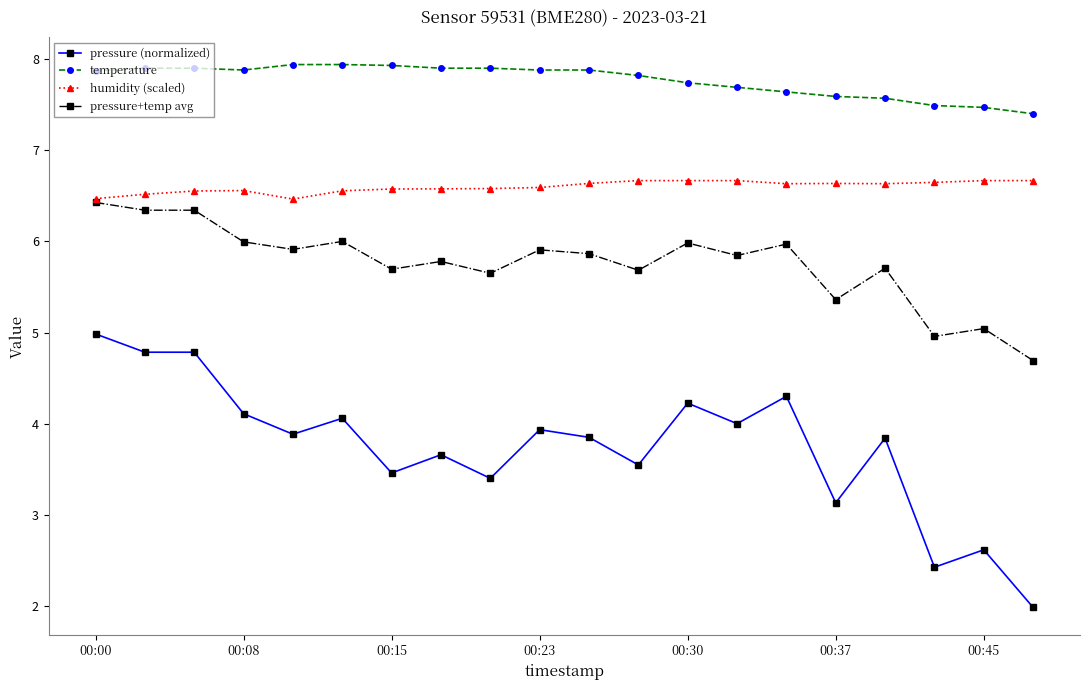

How many categories are shown in the chart?

20